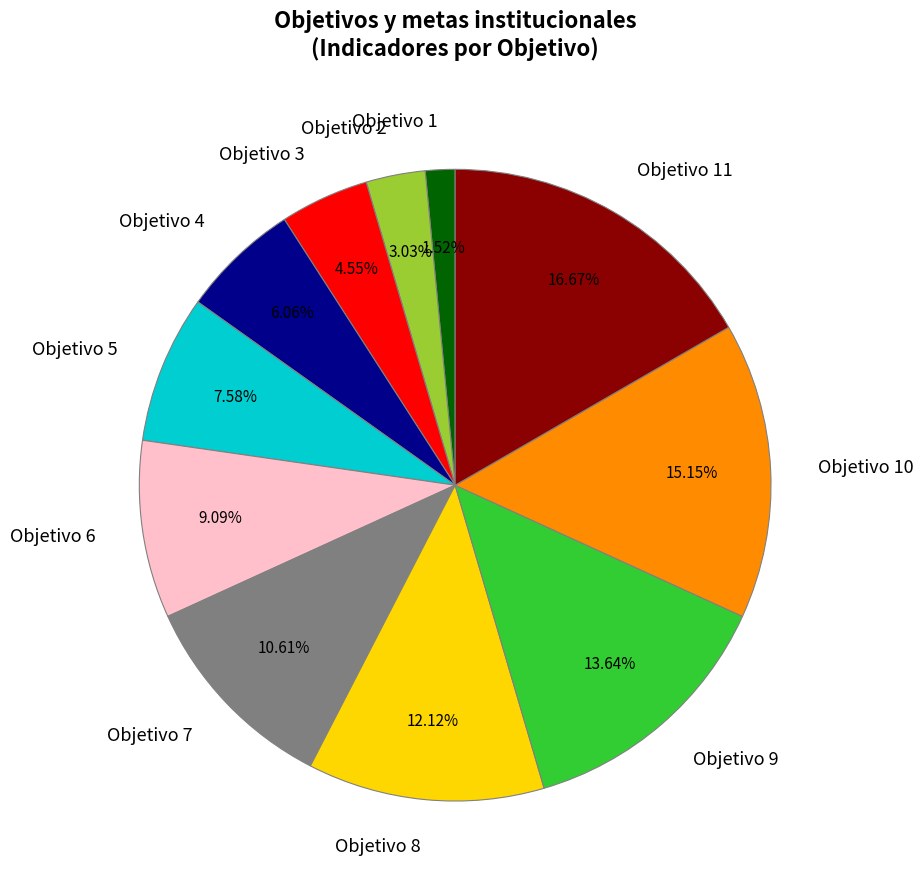

Count the number of slices in the pie.

11